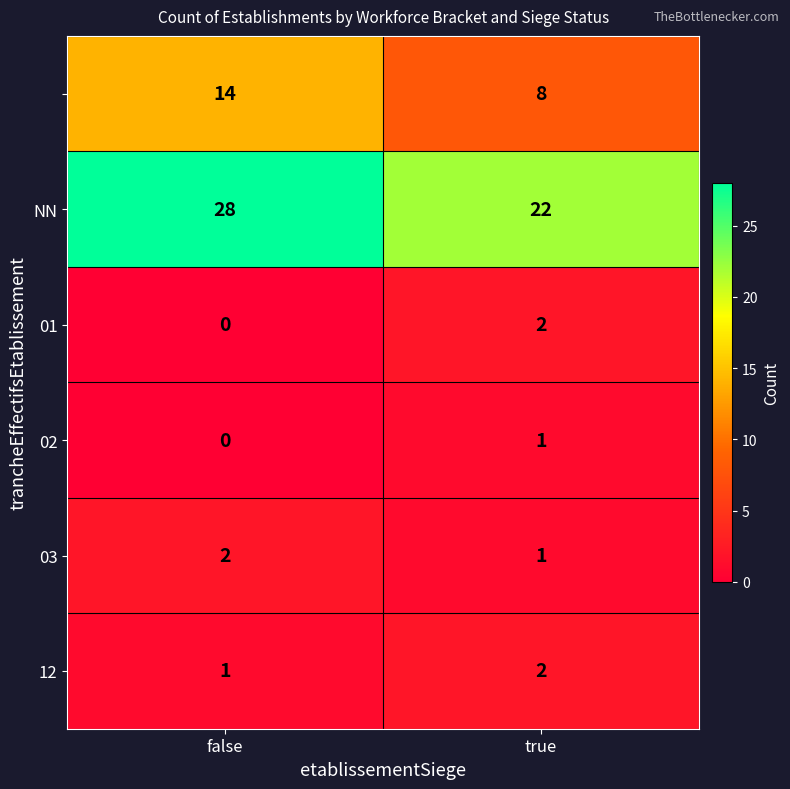

What is the maximum value shown in the chart?

28